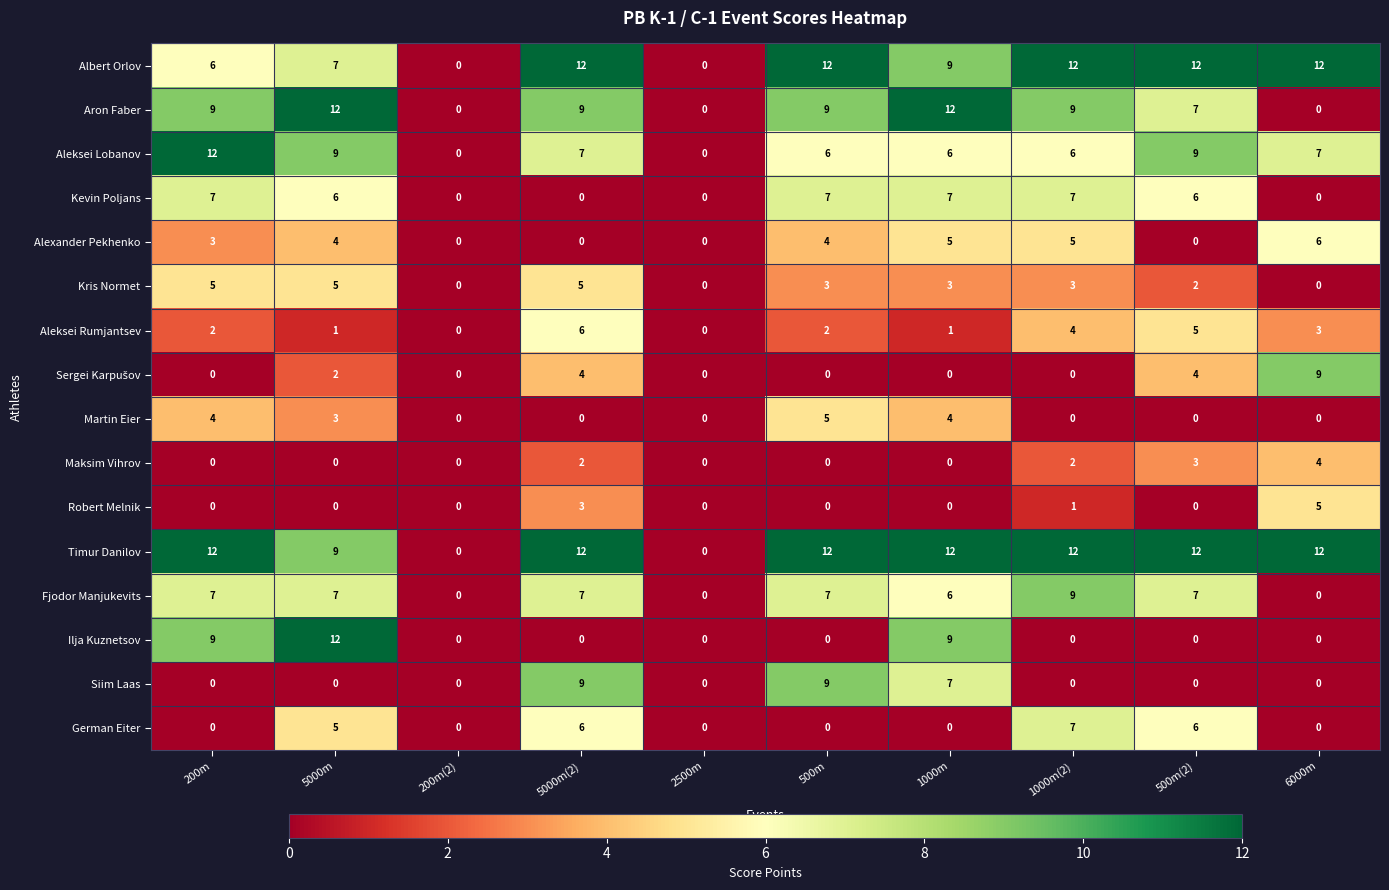

Which series has the largest total across all categories?

Timur Danilov